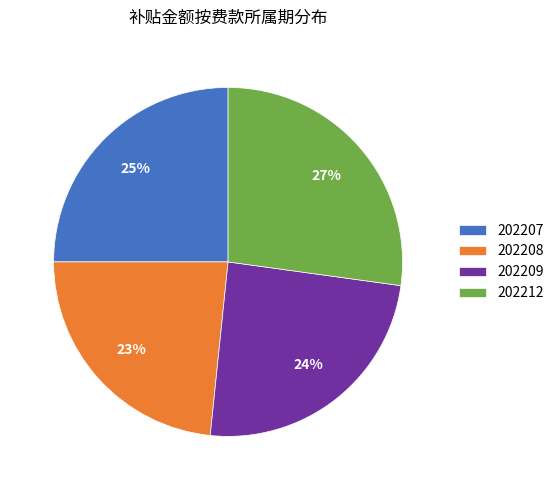

To the nearest percent, what is the combined percentage of 202207 and 202209?

49%